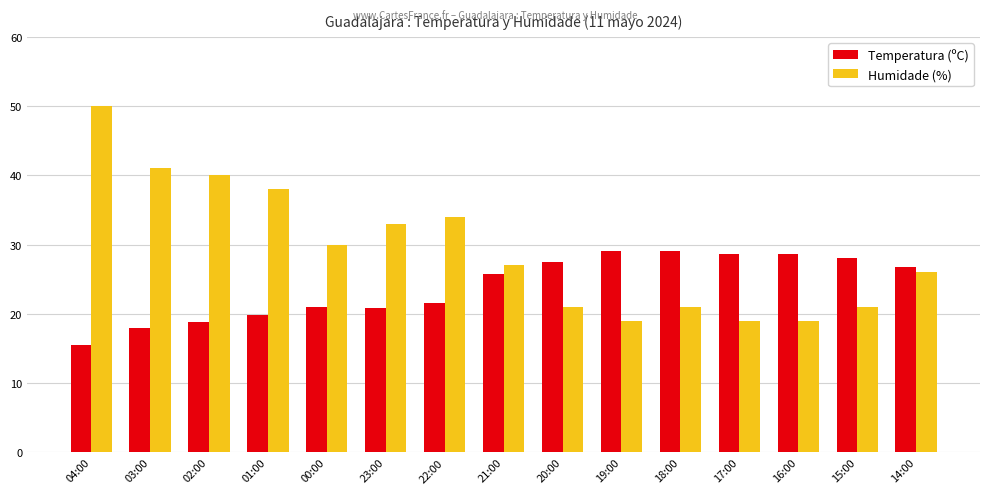

Where does the Humidade (%) series first go above 27?

04:00